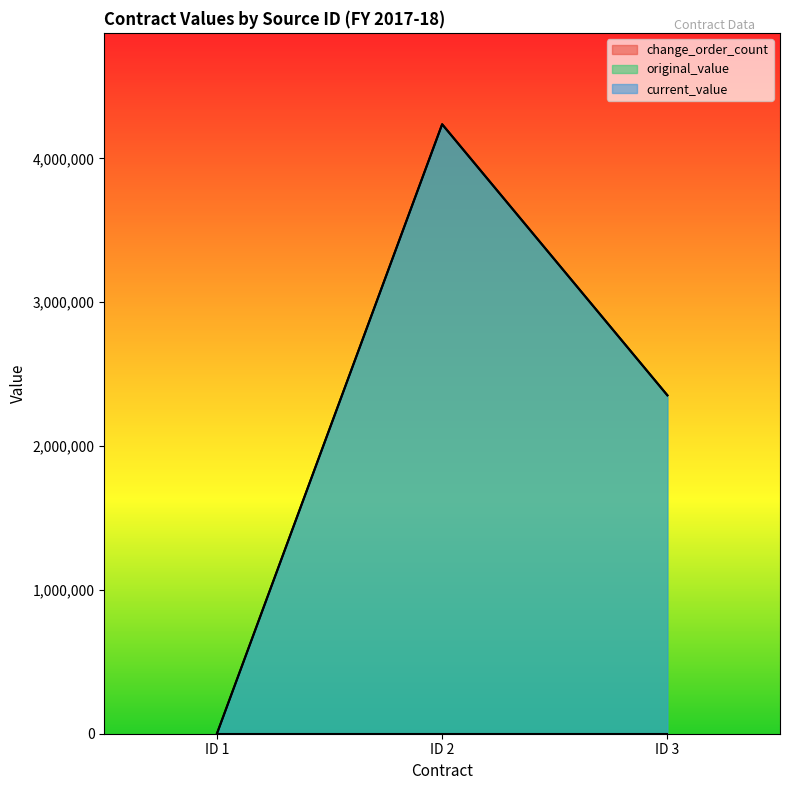

Does the chart display data point markers on the line(s)?

No